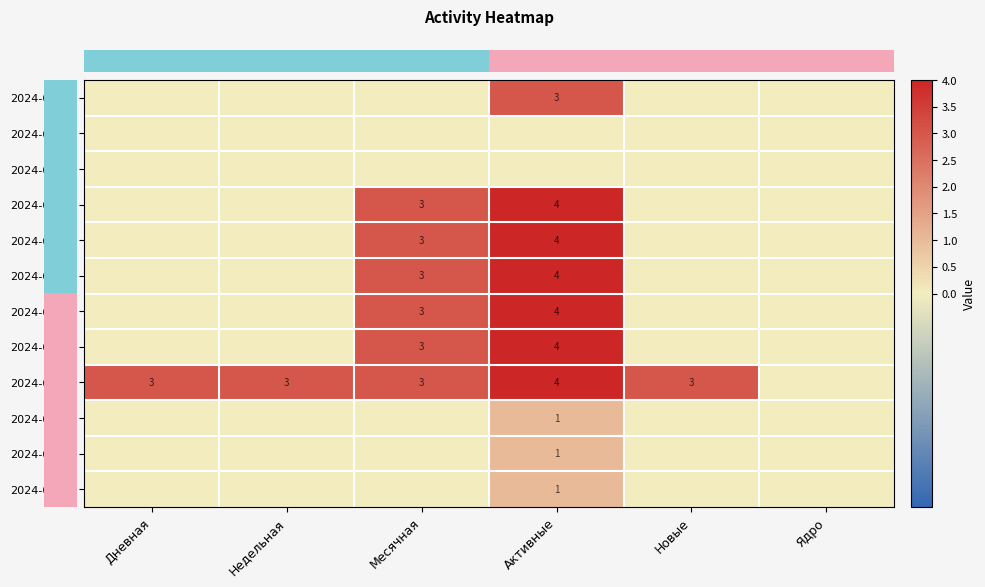

Which series has the widest spread of values?

row_3